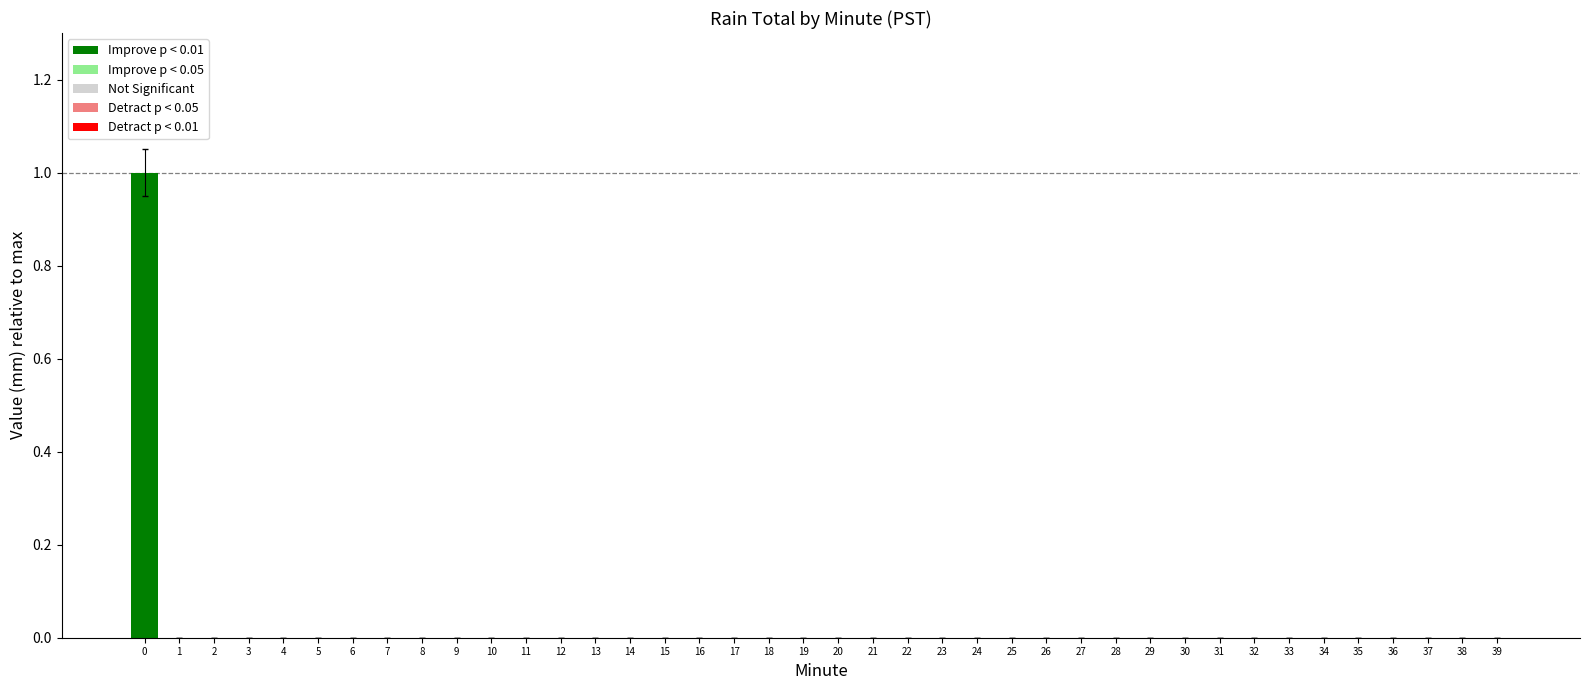

How many data points does each series have?

40